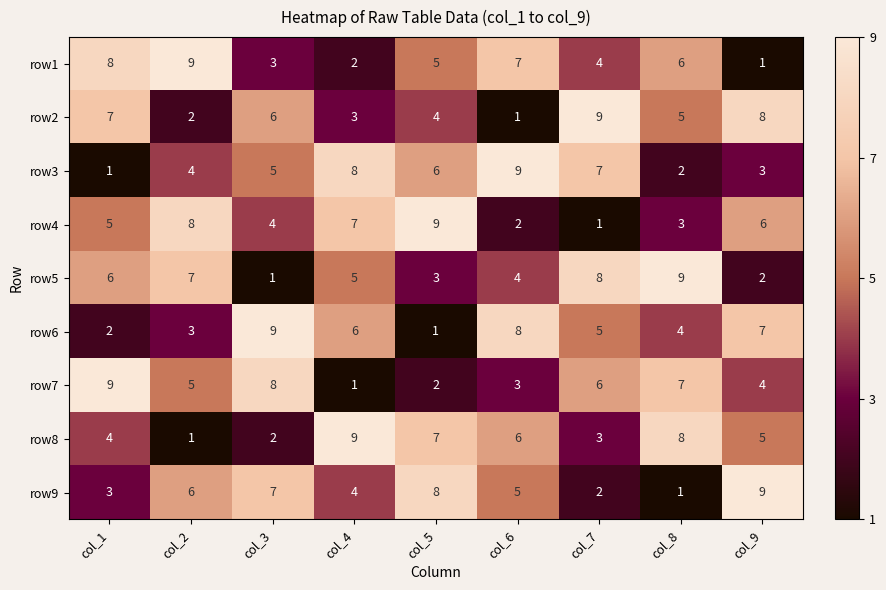

How many values in the row5 series are below 5?

4